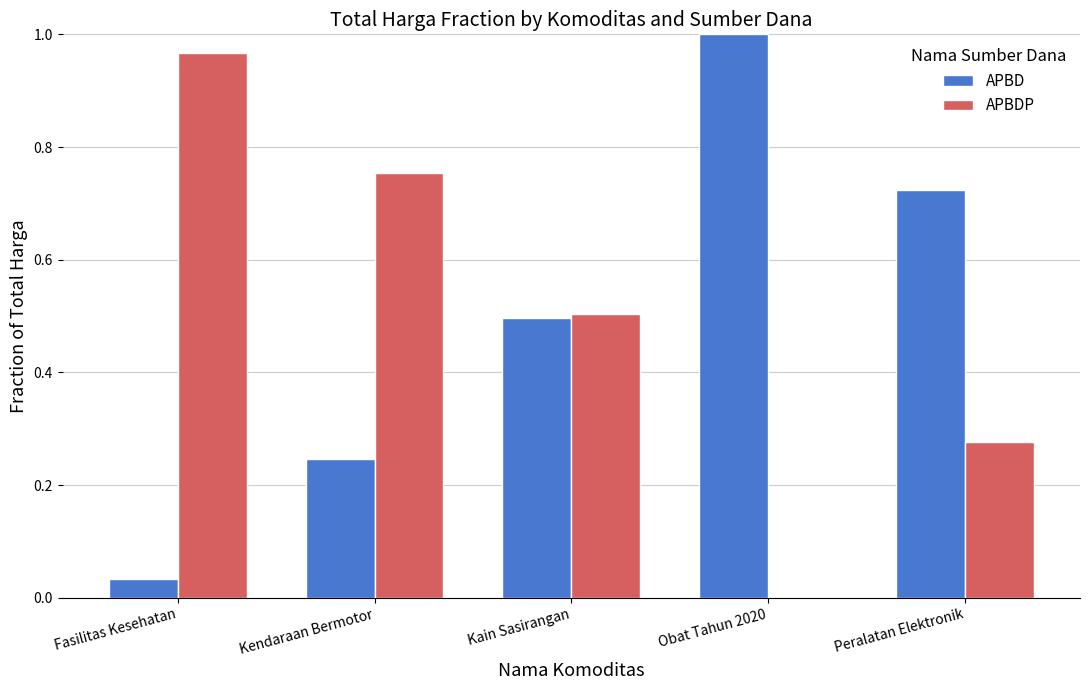

Which category has the highest value across all series?

Obat Tahun 2020